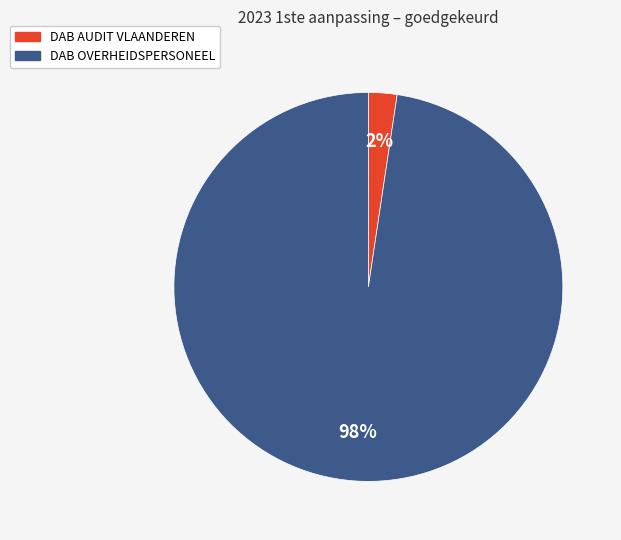

How many segments does this pie chart have?

2